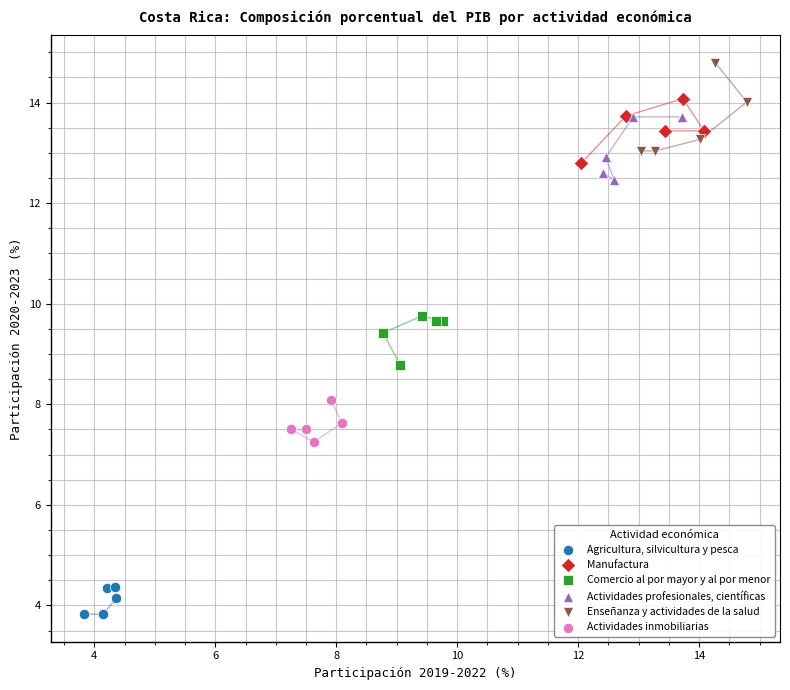

Which series contains the lowest Y value?

Agricultura, silvicultura y pesca